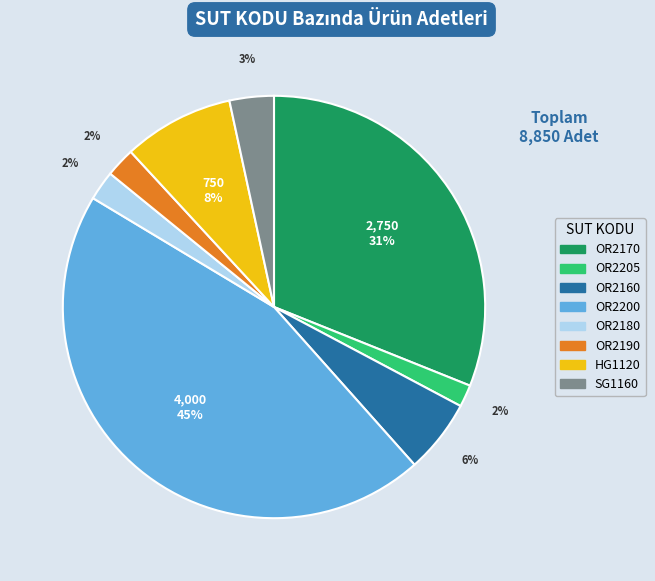

To the nearest percent, what is the difference between the HG1120 and OR2180 slice percentages?

6%